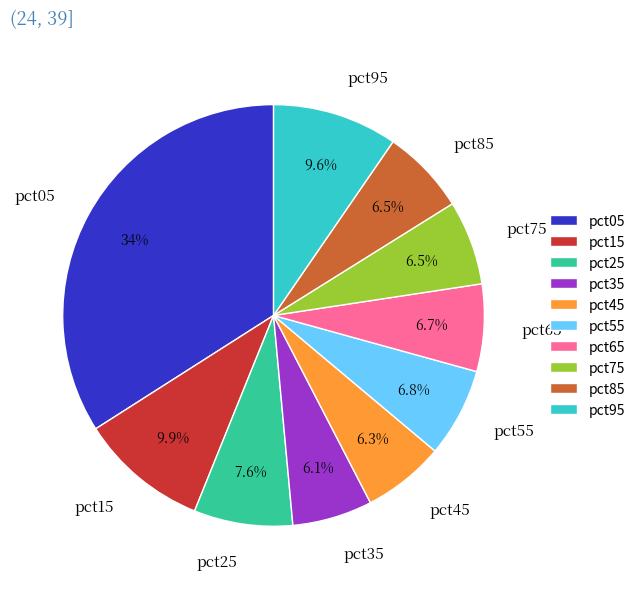

Does any single category account for the majority?

No